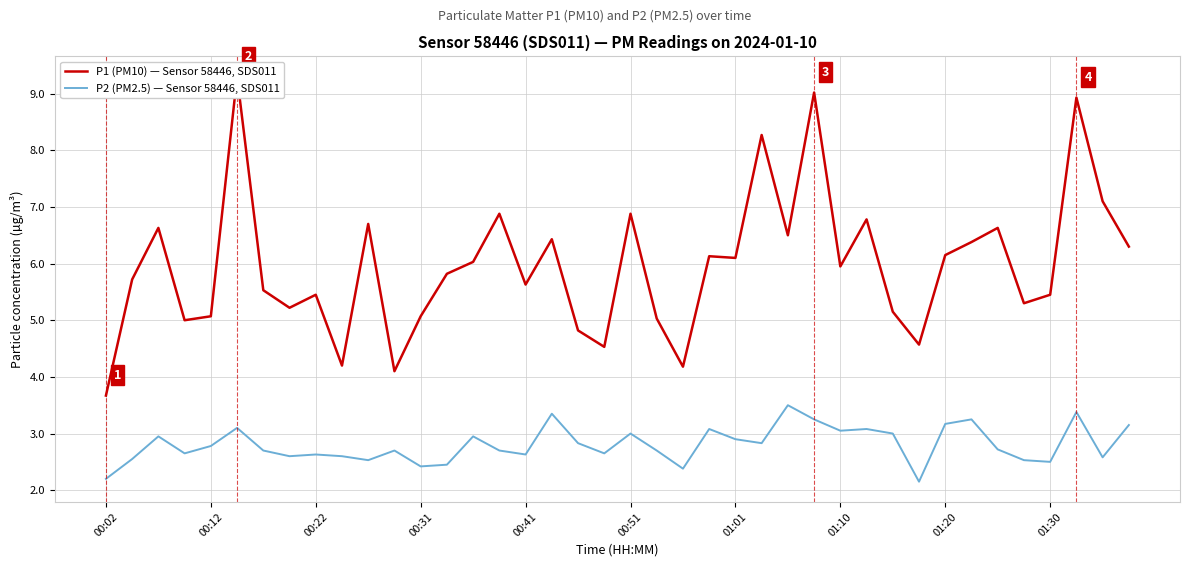

True or false: P2 (PM2.5) — Sensor 58446, SDS011 and P1 (PM10) — Sensor 58446, SDS011 cross at least once.

False